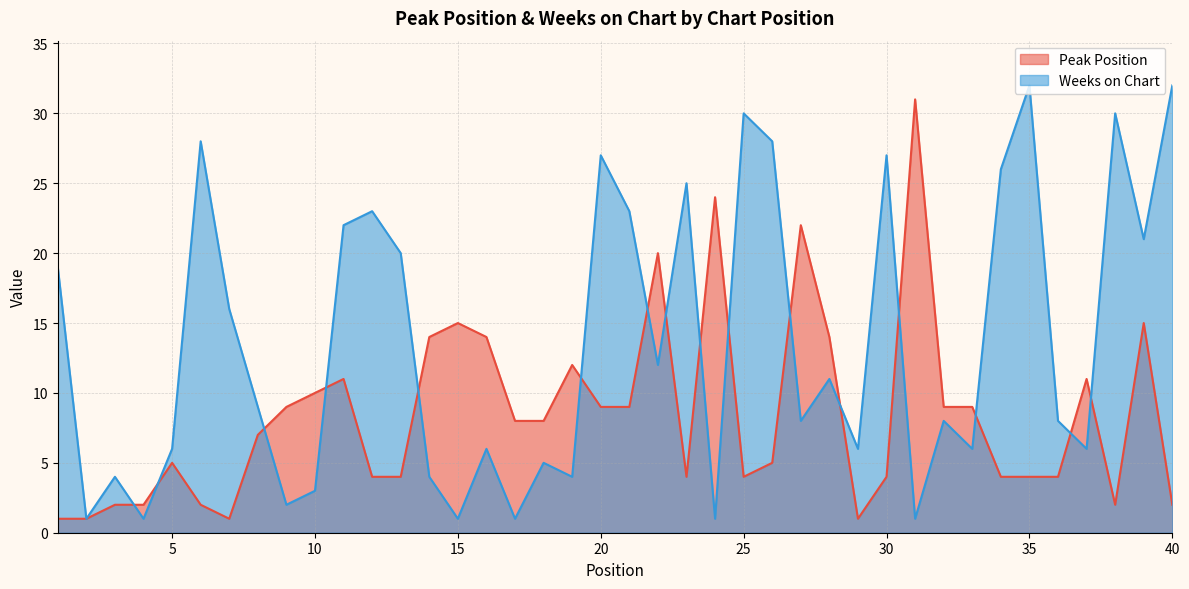

Is it true that Weeks on Chart equals 7 at 3?

False